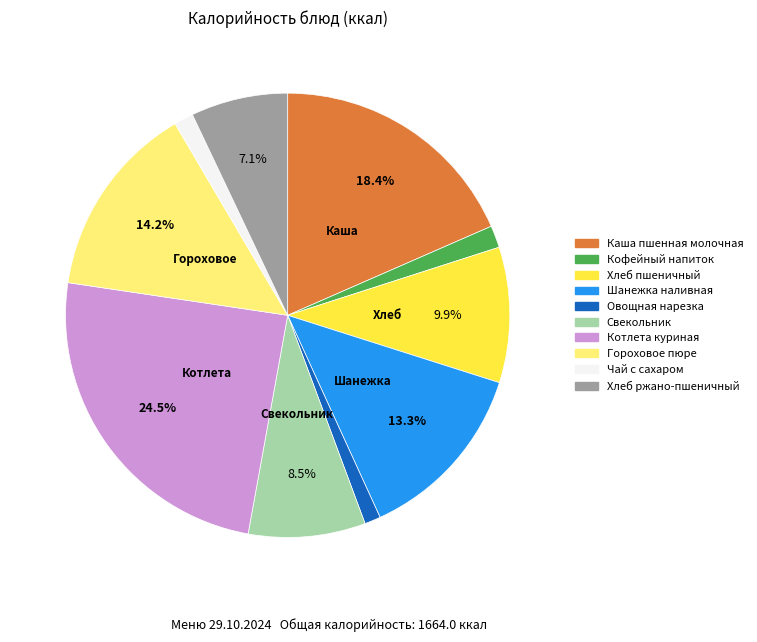

What percentage is NOT represented by Гороховое пюре?

85.8%